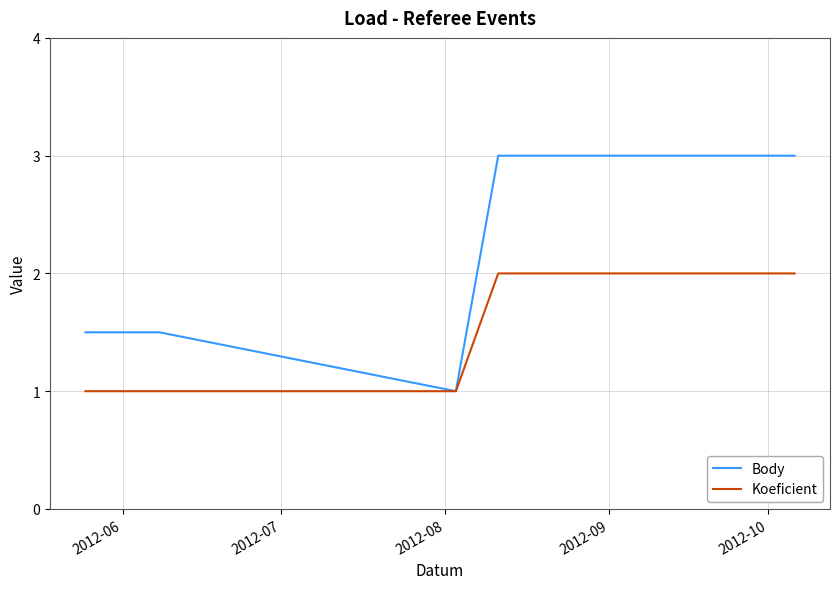

How many categories are shown in the chart?

5